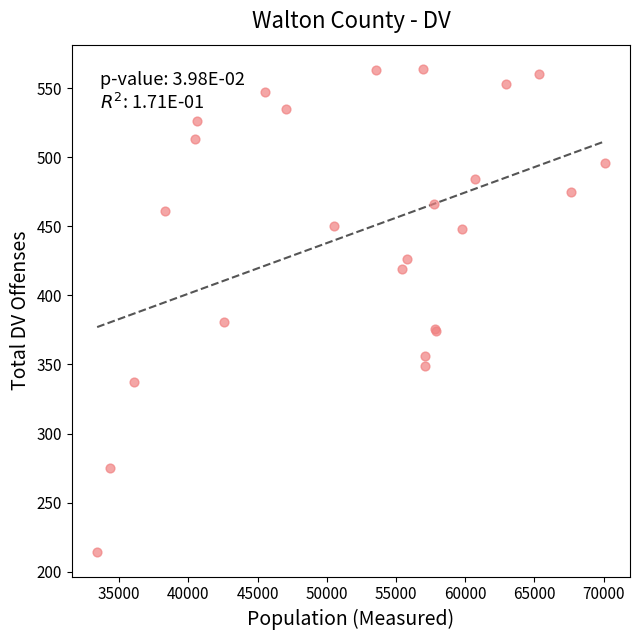

What Y value in the scatter plot is closest to 389?

381